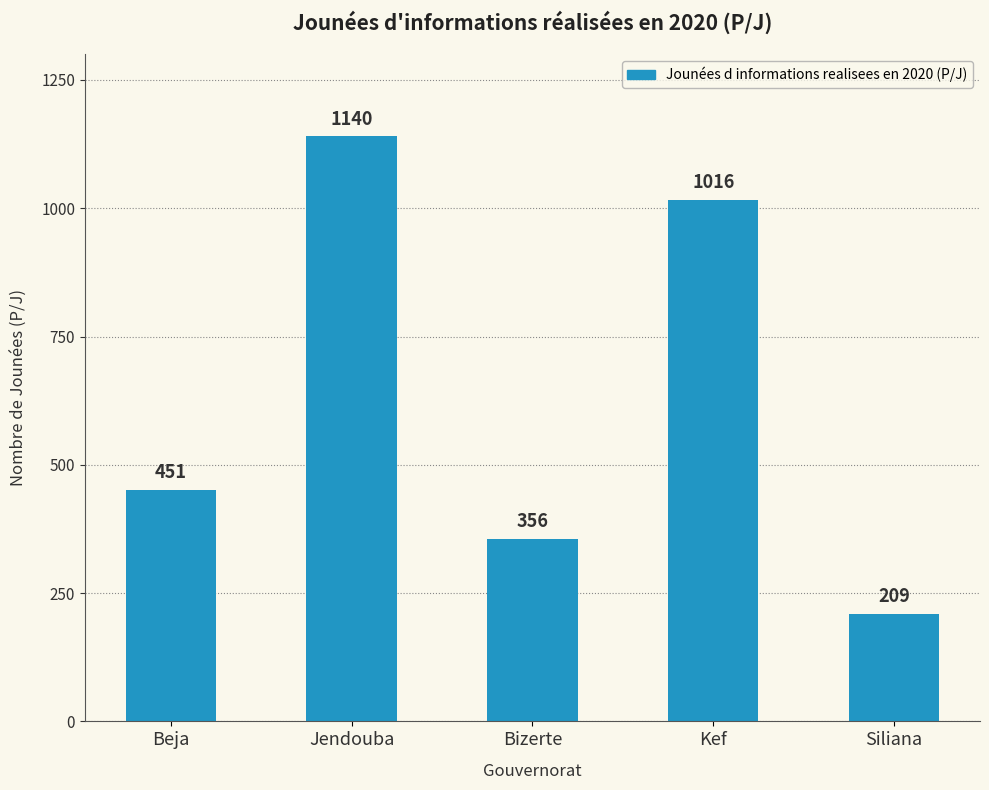

At which category does the chart reach its peak across all series?

Jendouba